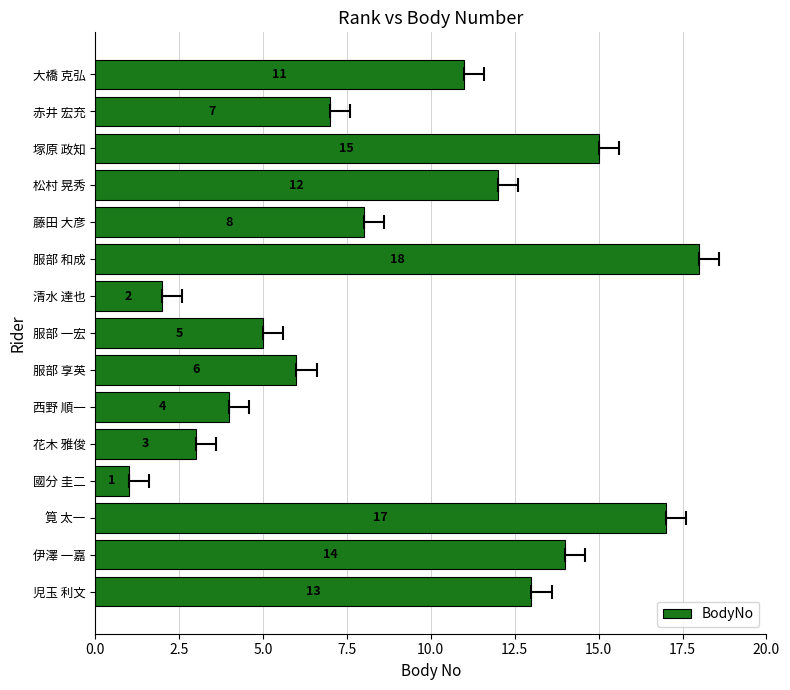

Count the number of values greater than 8.

7